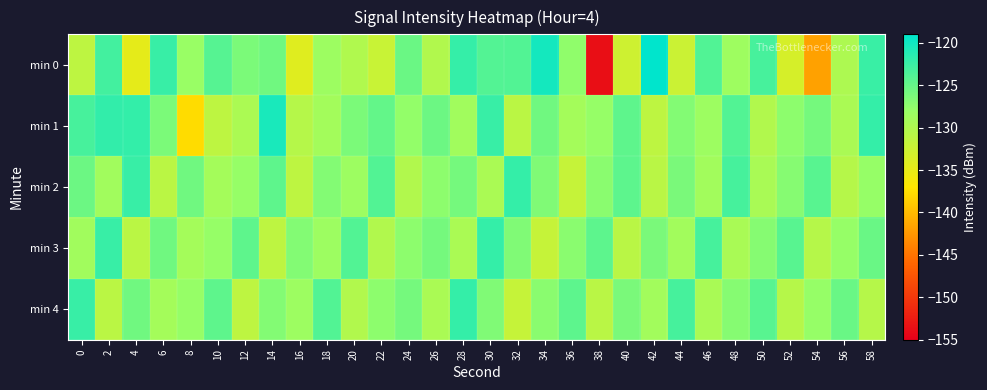

Between 32 and 18, which is larger?

32